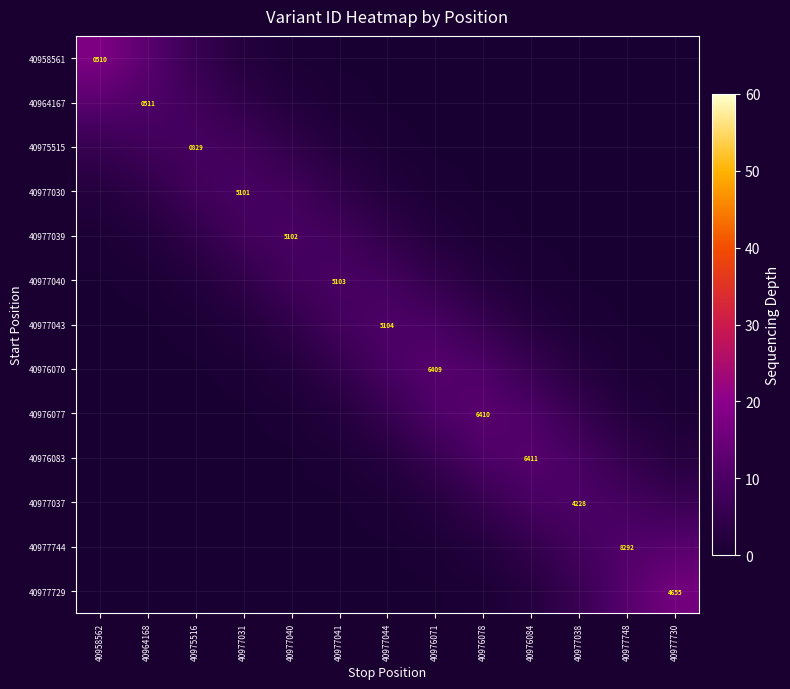

Which series has the widest spread of values?

40958561